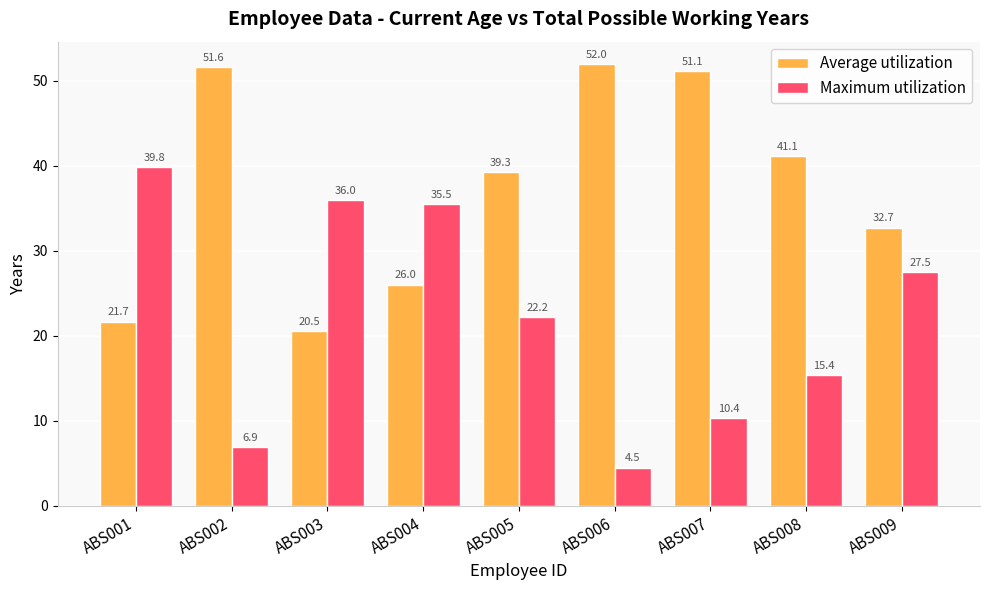

How many categories are shown in the chart?

9